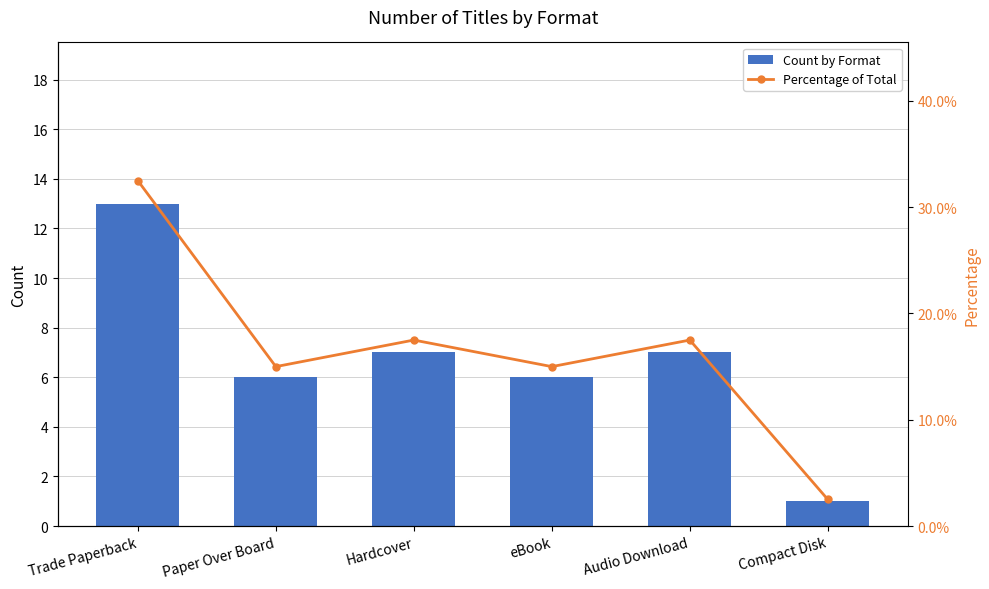

Which series changed the most between Trade Paperback and Paper Over Board?

Percentage of Total